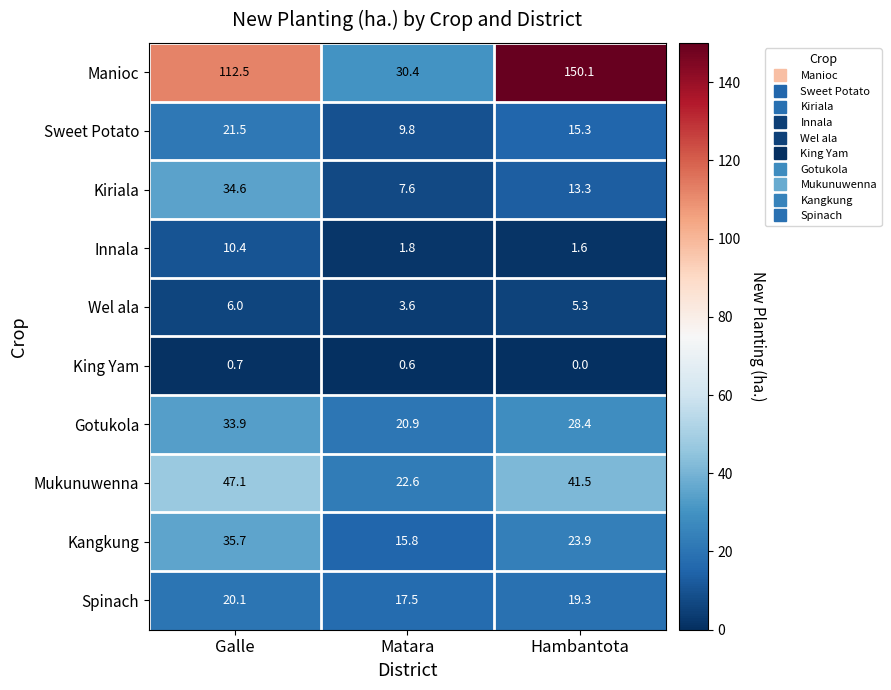

Reading left to right, list all the values displayed in this chart.

Manioc: 112.5	30.4	150.1
Sweet Potato: 21.5	9.8	15.3
Kiriala: 34.6	7.6	13.3
Innala: 10.4	1.8	1.6
Wel ala: 6.0	3.6	5.3
King Yam: 0.7	0.6	0.0
Gotukola: 33.9	20.9	28.4
Mukunuwenna: 47.1	22.6	41.5
Kangkung: 35.7	15.8	23.9
Spinach: 20.1	17.5	19.3